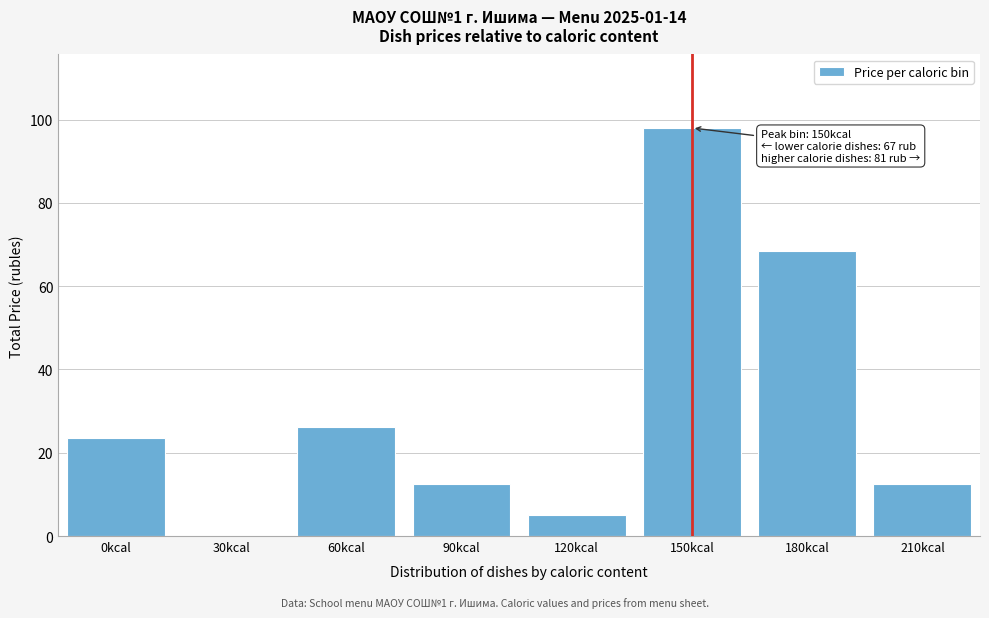

Reading right to left, what are all the values shown in this chart?

210kcal=12.5	180kcal=68.4	150kcal=98.0	120kcal=4.9	90kcal=12.5	60kcal=26.1	30kcal=0.0	0kcal=23.6